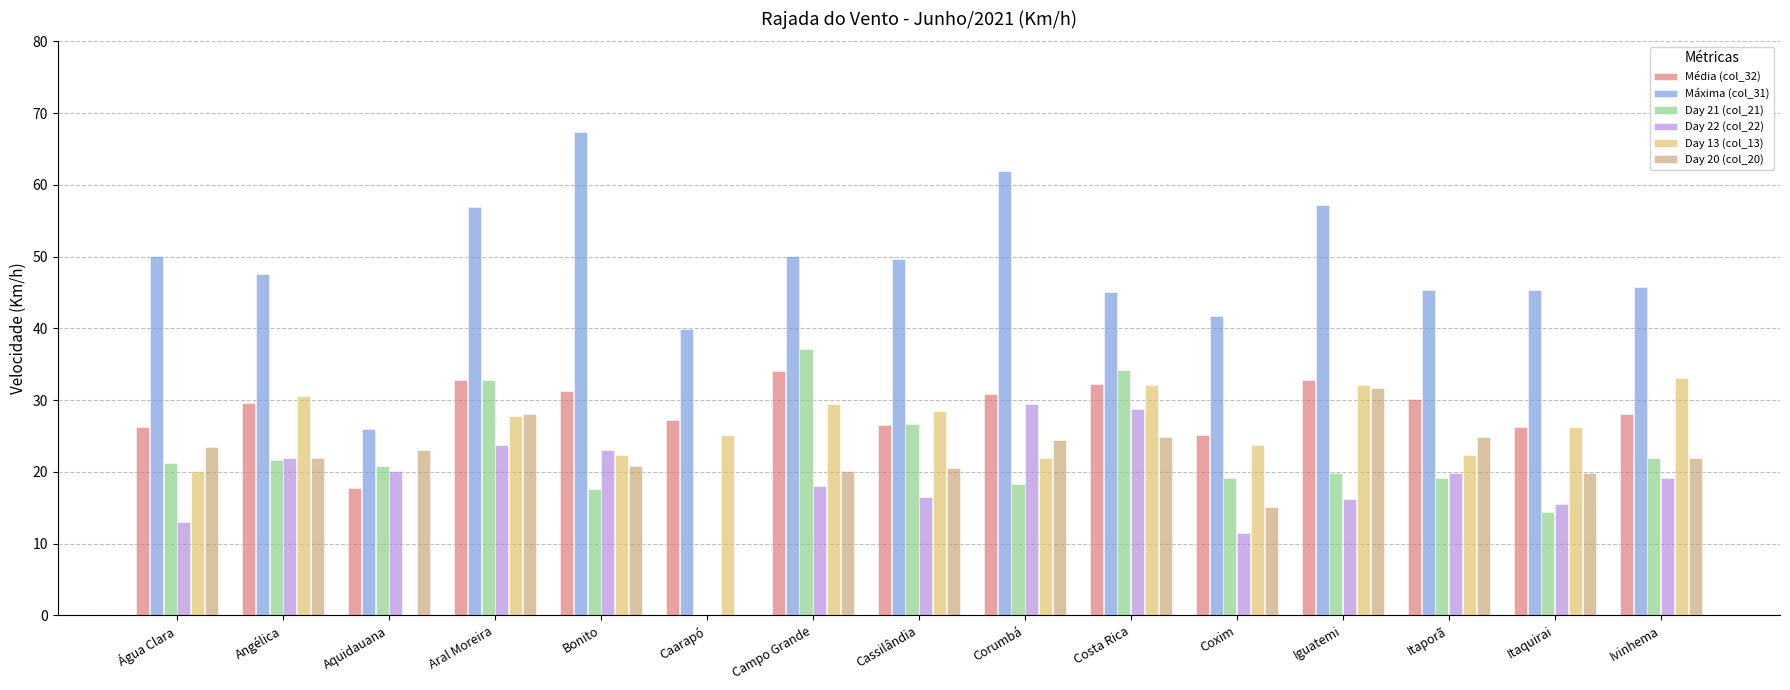

Does the chart contain stacked bars?

No